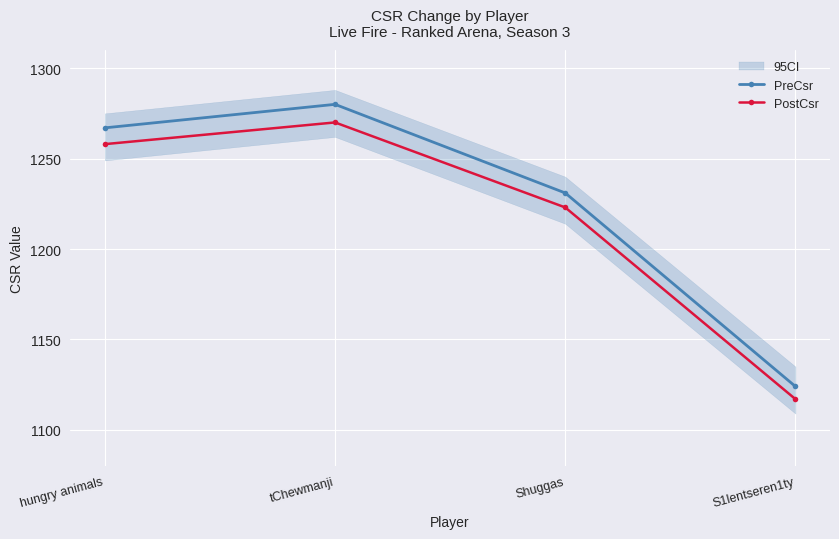

Read the PreCsr value at Shuggas.

1231